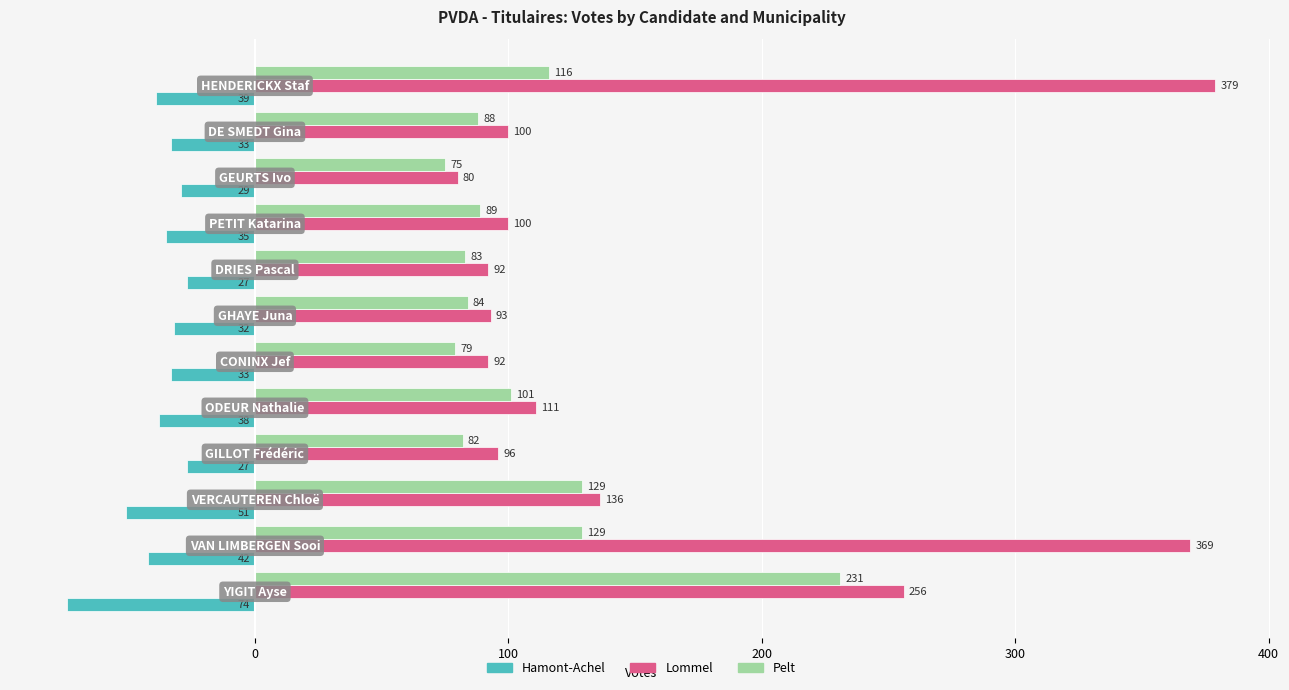

Which series has the largest total across all categories?

Lommel